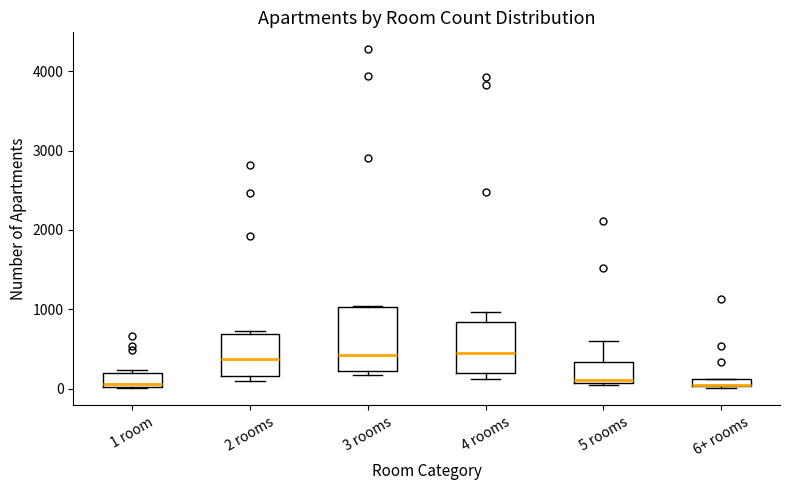

Where is the lower edge of the box for 5 rooms on the y-axis? The values are not printed on the chart, so give them approximately, as read against the axis.

100